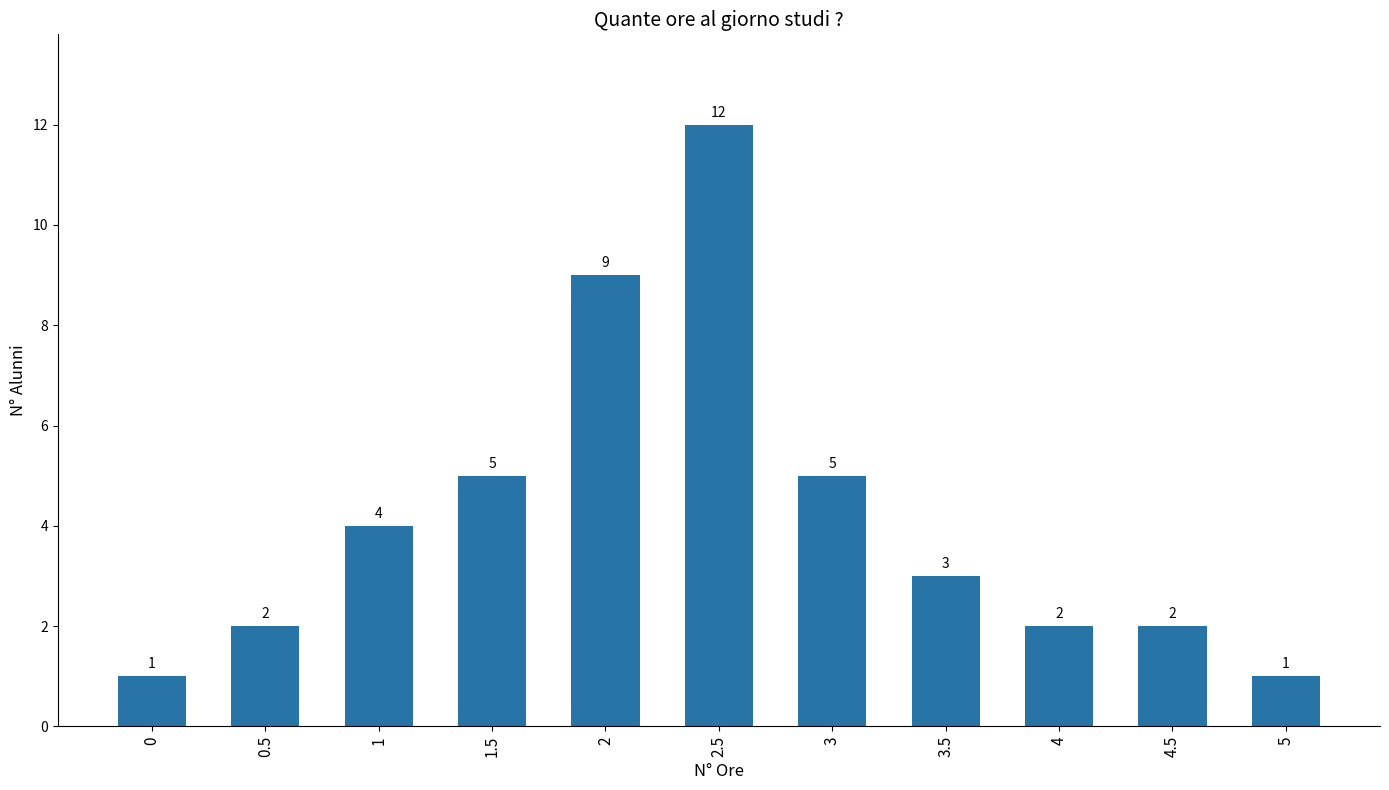

What value does the data have at 2.5?

12